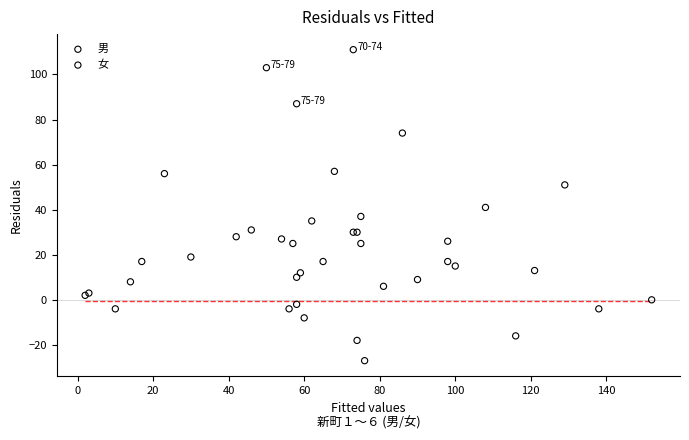

Which series reaches the minimum Y coordinate?

男